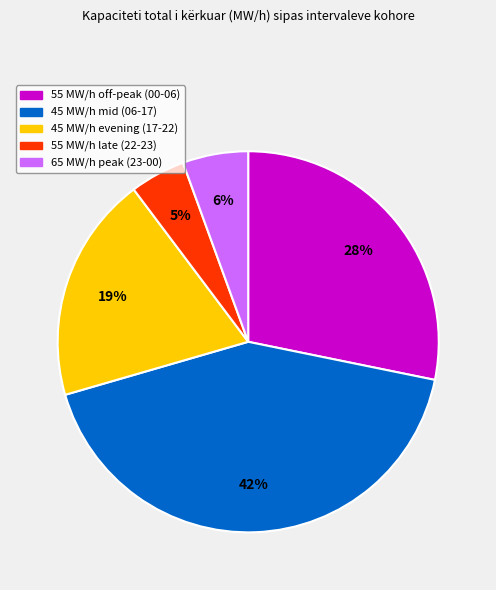

Does any single category account for the majority?

No